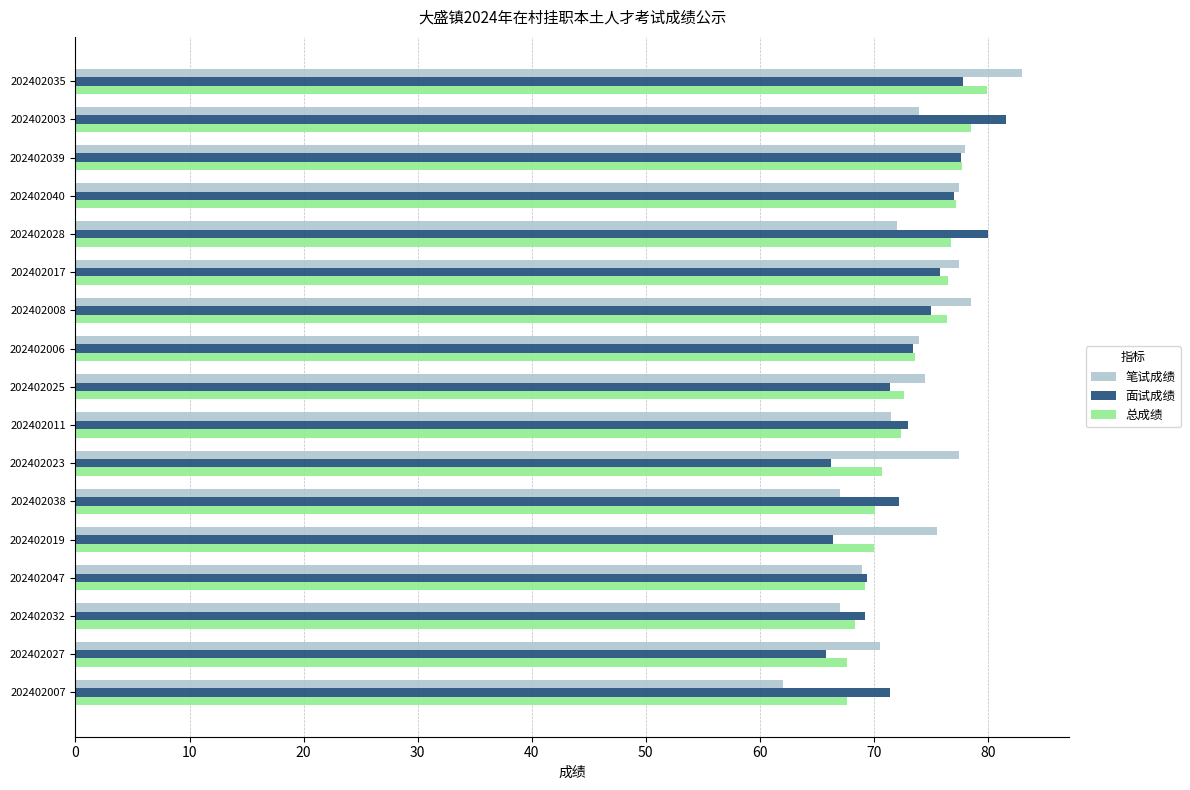

How many values in the 总成绩 series exceed 72?

10